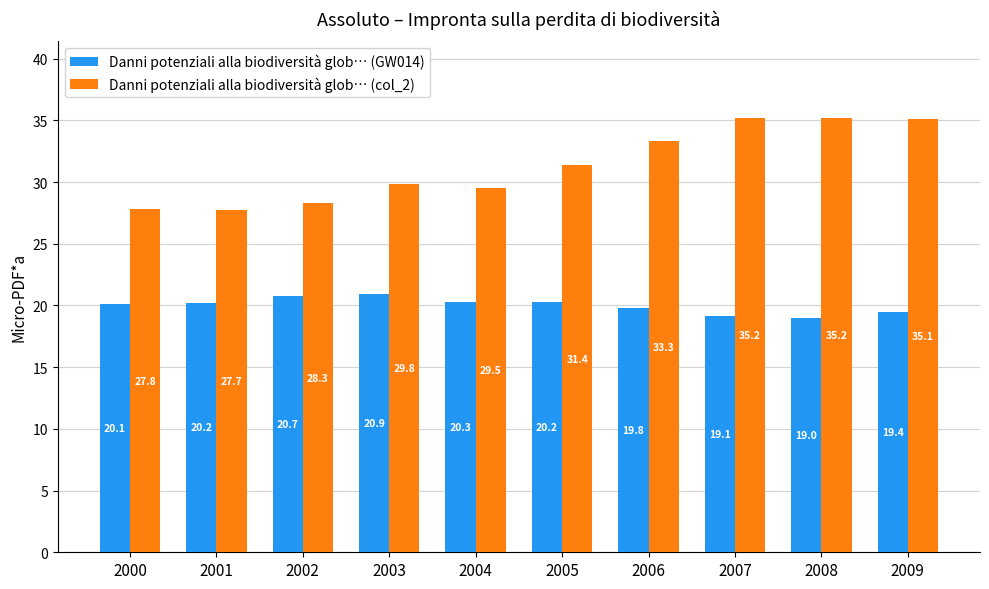

At how many categories does at least one series exceed 28?

8